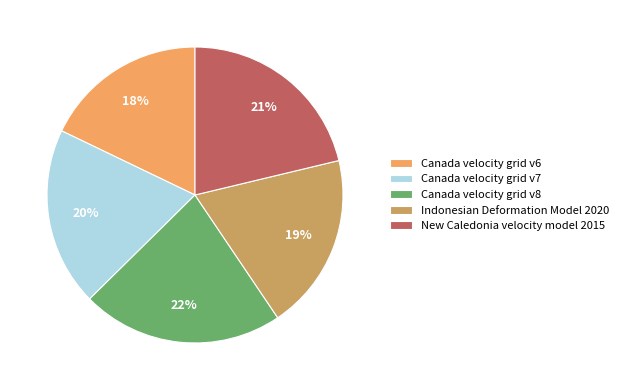

What is the smallest slice in the pie chart?

Canada velocity grid v6